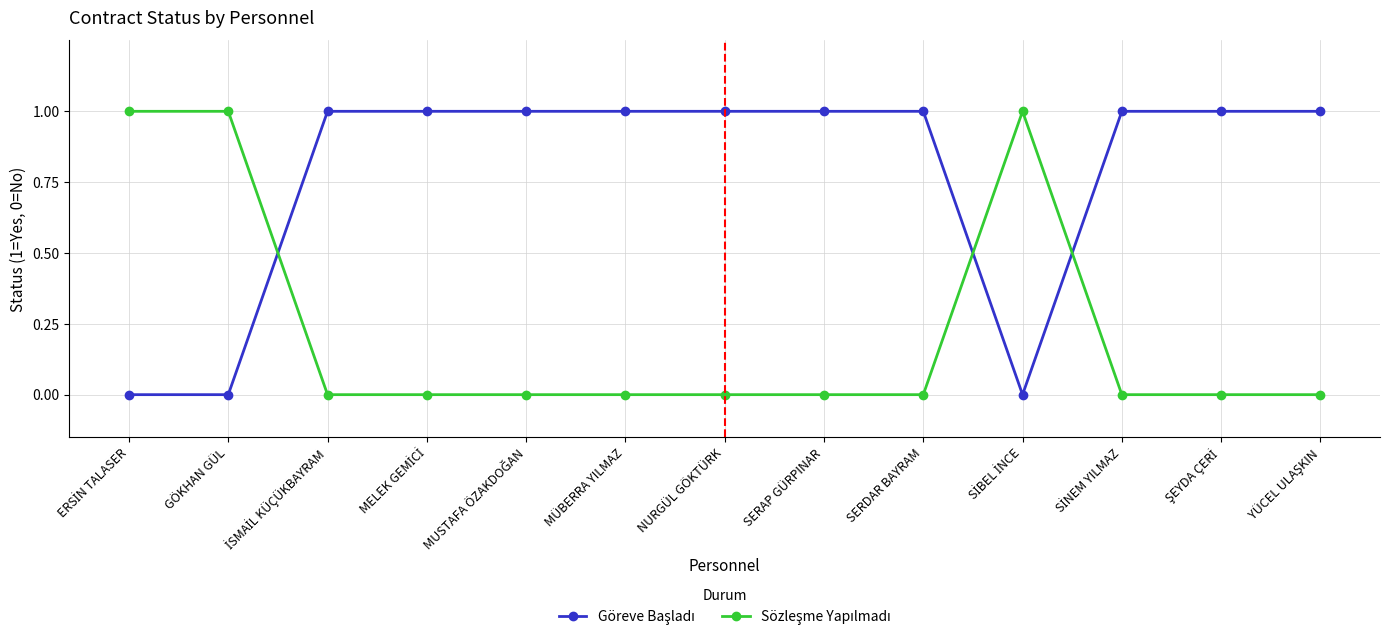

What is the label of the 6th point from the left?

MÜBERRA YILMAZ